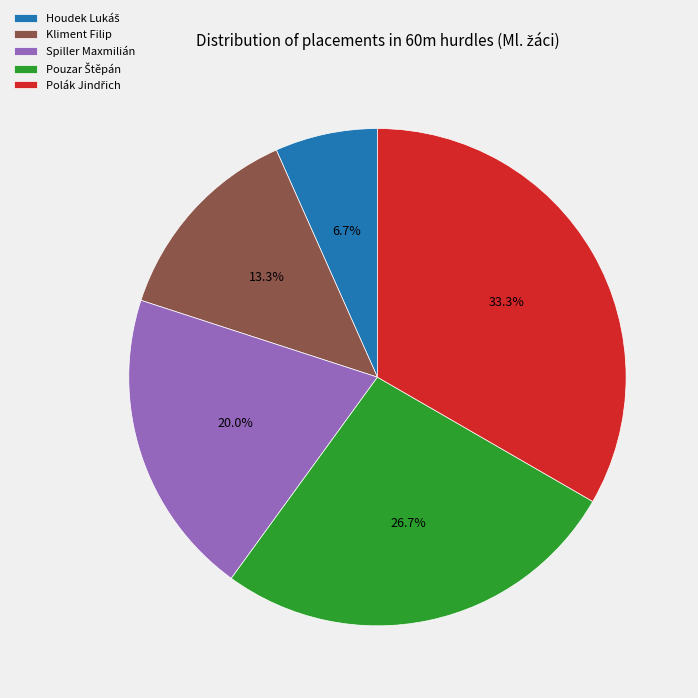

Count the number of slices in the pie.

5